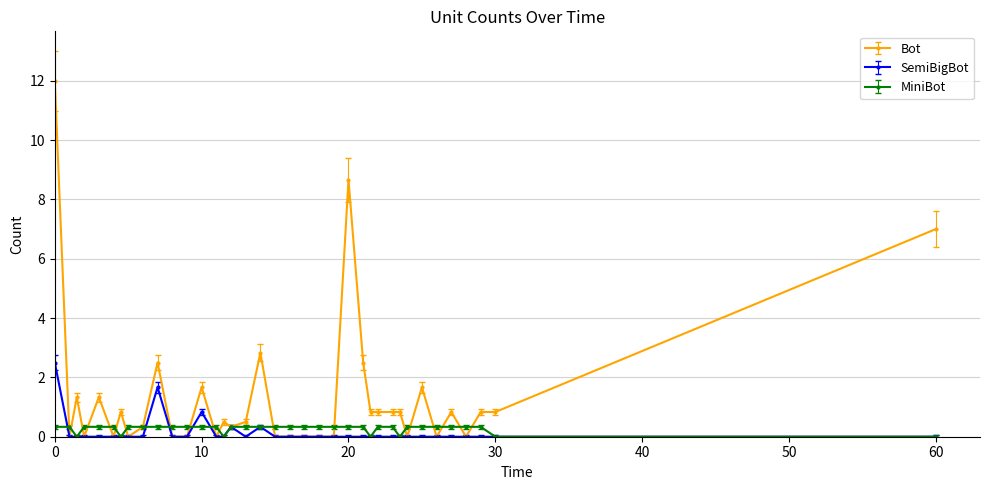

At how many categories does at least one series exceed 2?

6